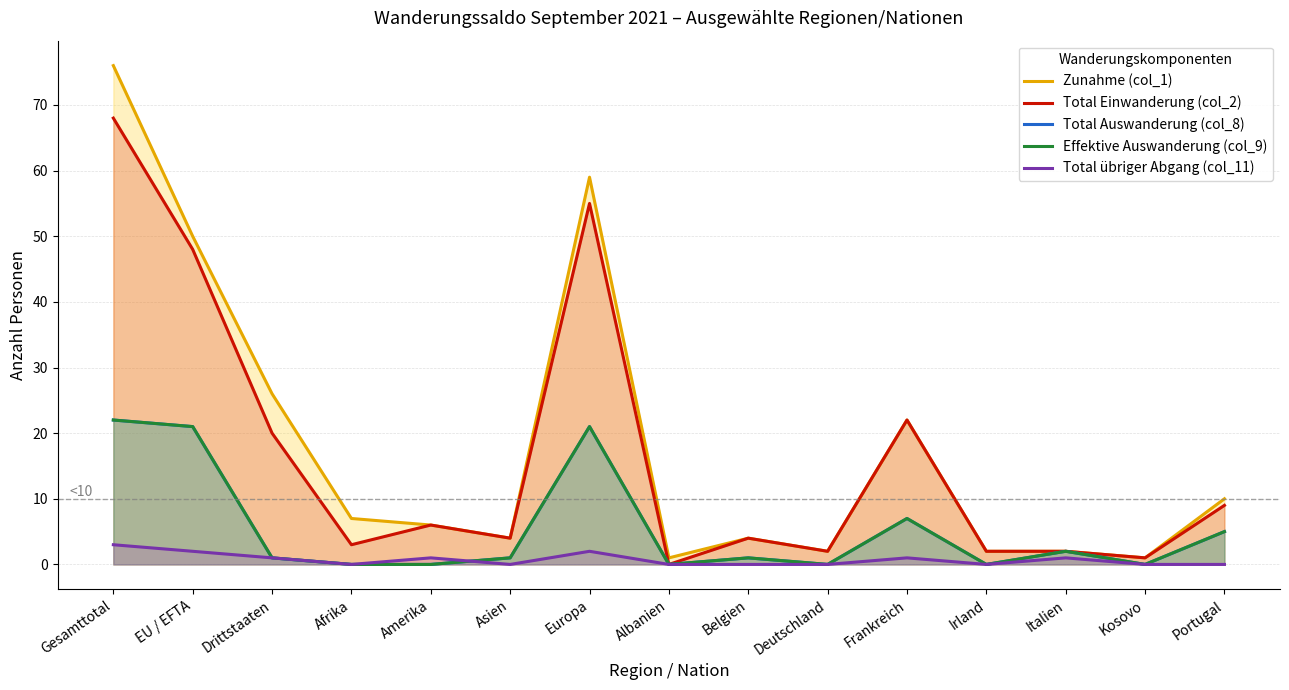

What is the approximate value of Total Einwanderung (col_2) at Afrika?

3